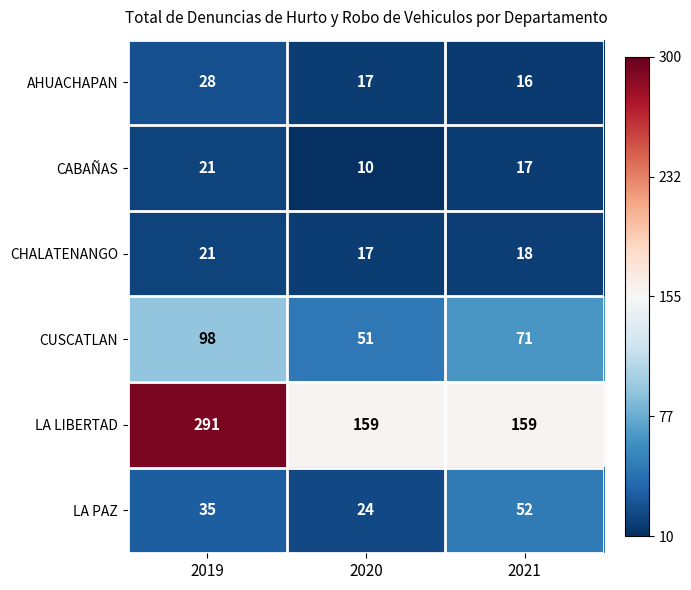

What is the average value of the CHALATENANGO series?

19